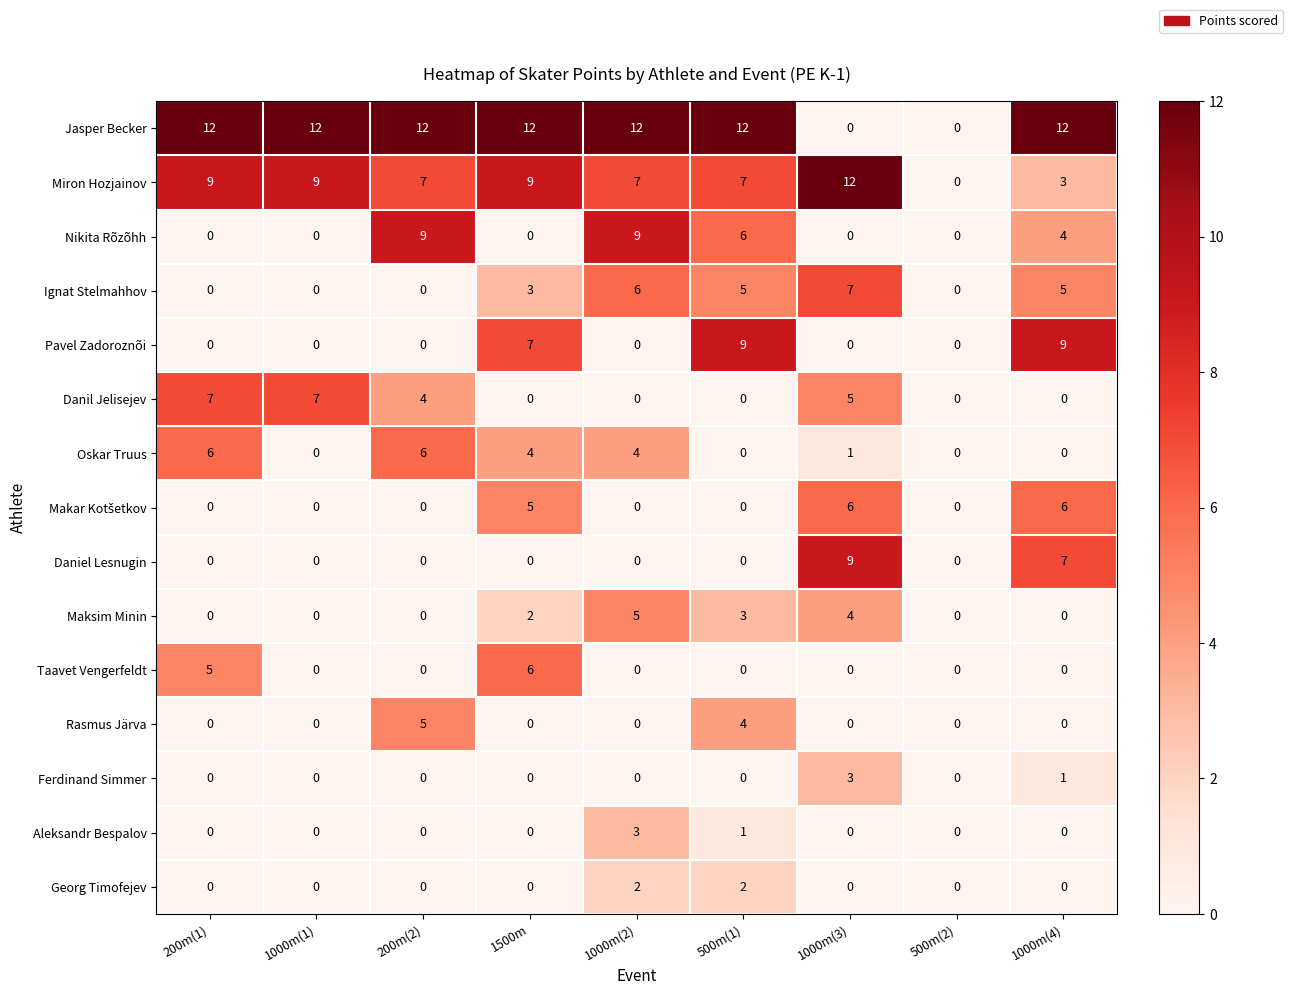

Which series has the largest range (max minus min)?

Jasper Becker